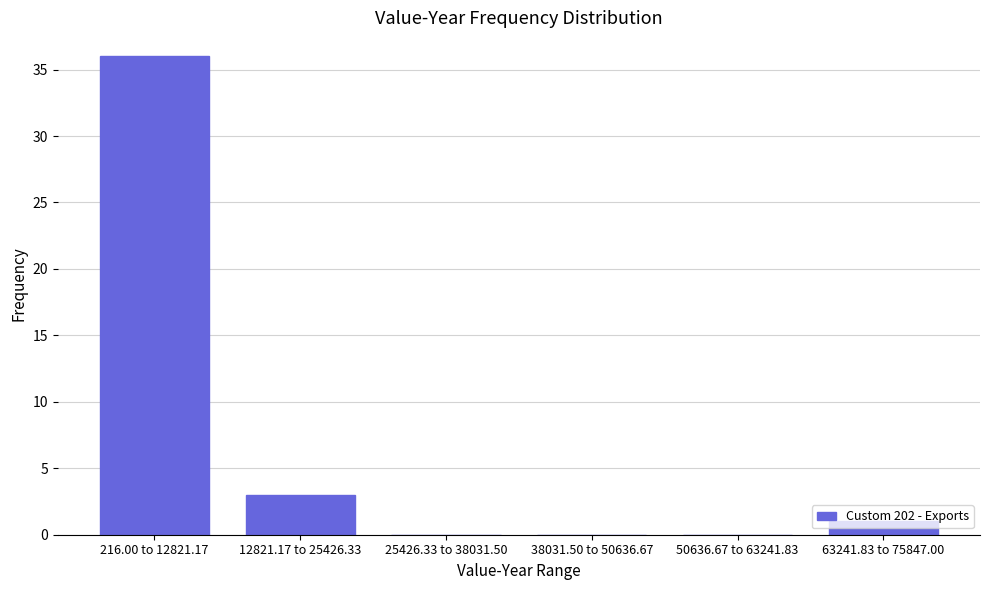

The value at 12821.17 to 25426.33 is 3. True or false?

True